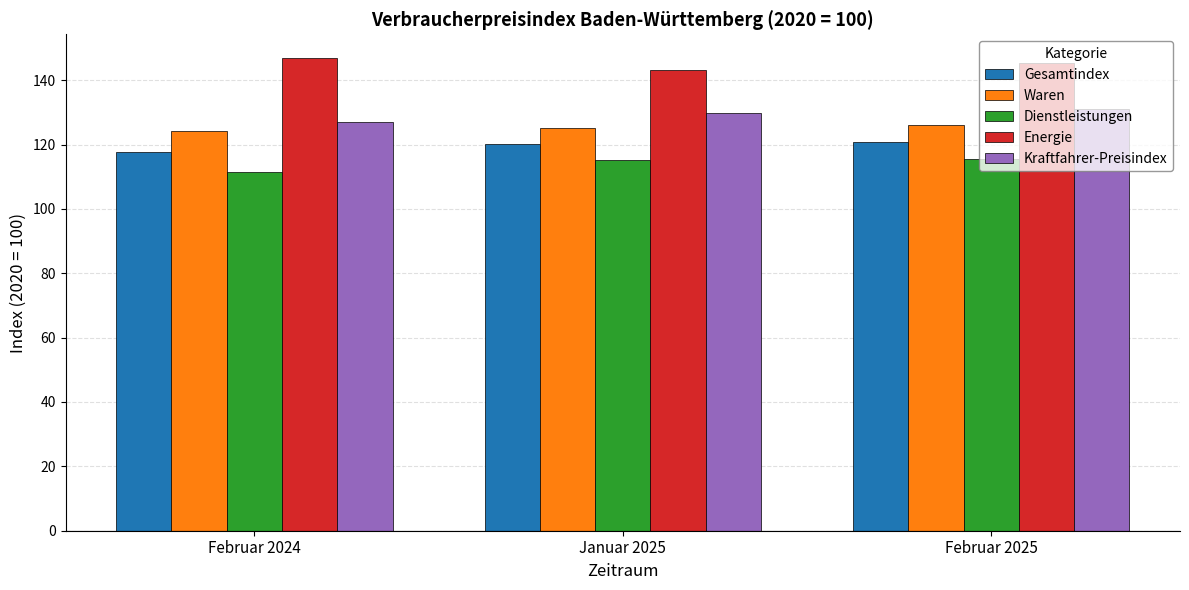

Which category has the lowest value in the Energie series?

Januar 2025